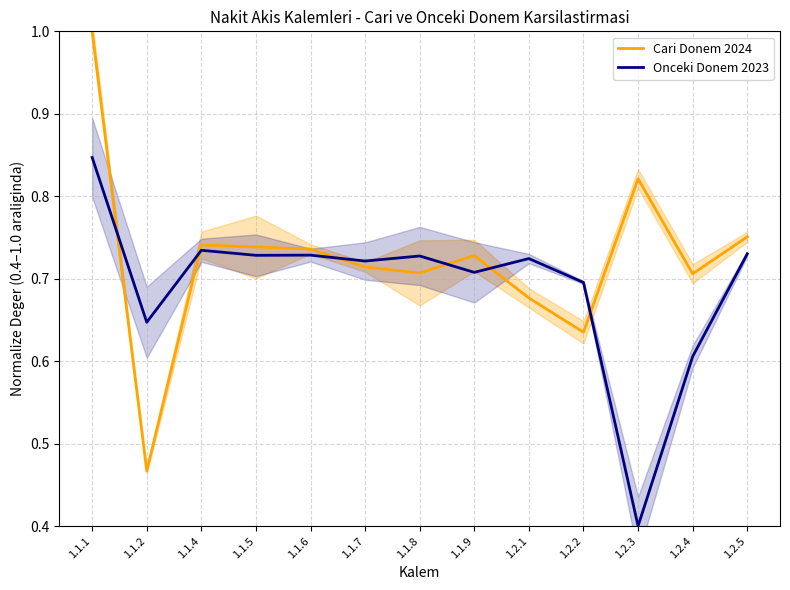

What is the label of the 8th point from the left?

1.1.9